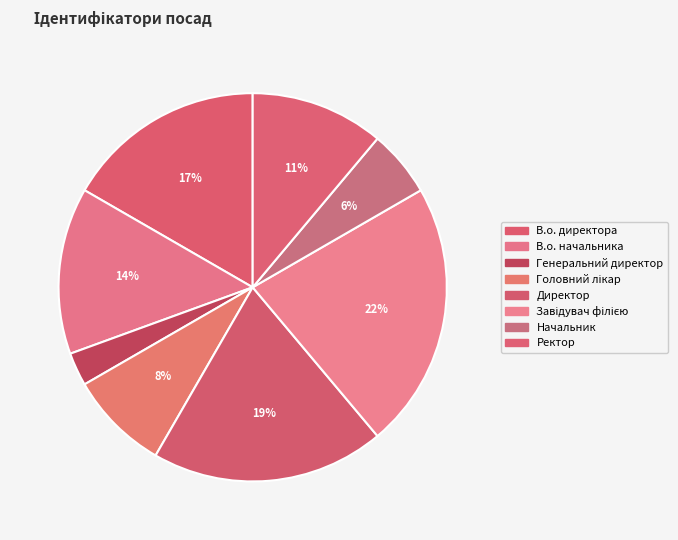

What percentage is the Головний лікар slice, to the nearest percent?

8%